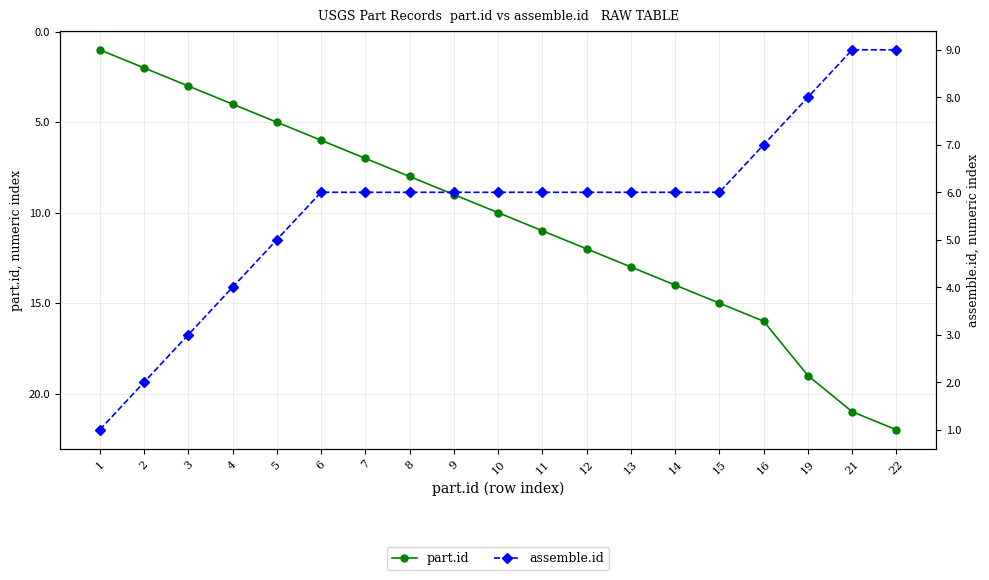

Is it true that part.id equals 1 at 3?

False